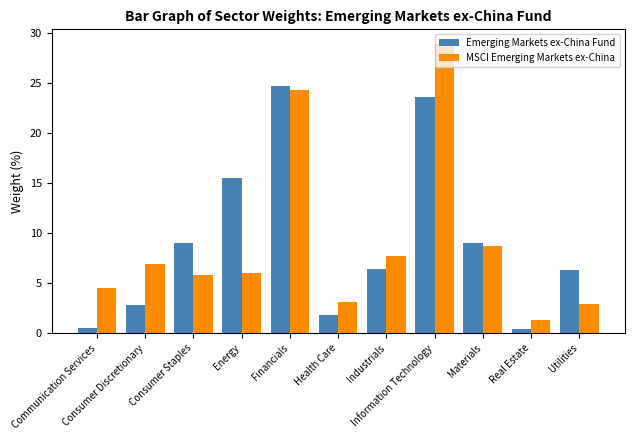

At which label does MSCI Emerging Markets ex-China reach its peak?

Information Technology